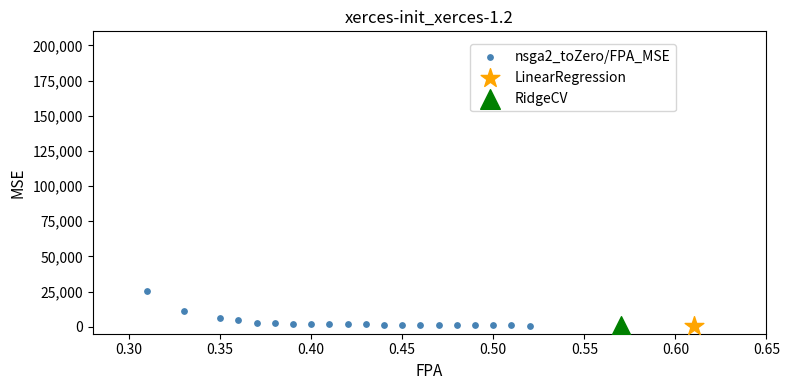

What are all the series names shown in the legend?

nsga2_toZero/FPA_MSE, LinearRegression, RidgeCV